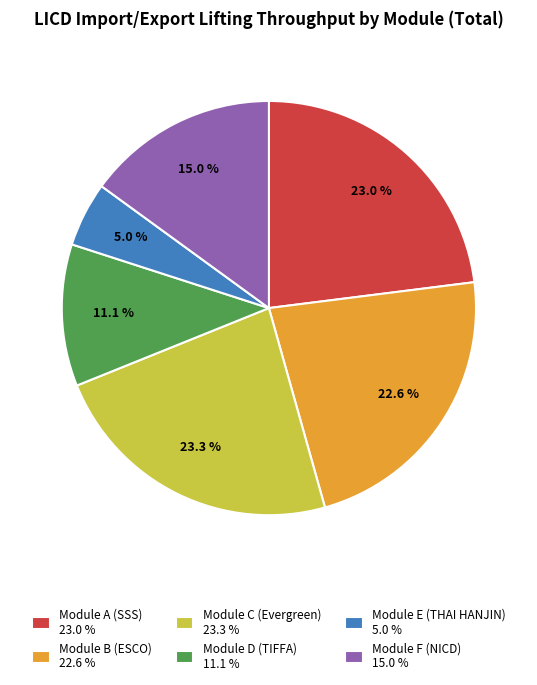

What is the ratio of the value at Module A (SSS) 23.0 % to the value at Module D (TIFFA) 11.1 %?

2.1